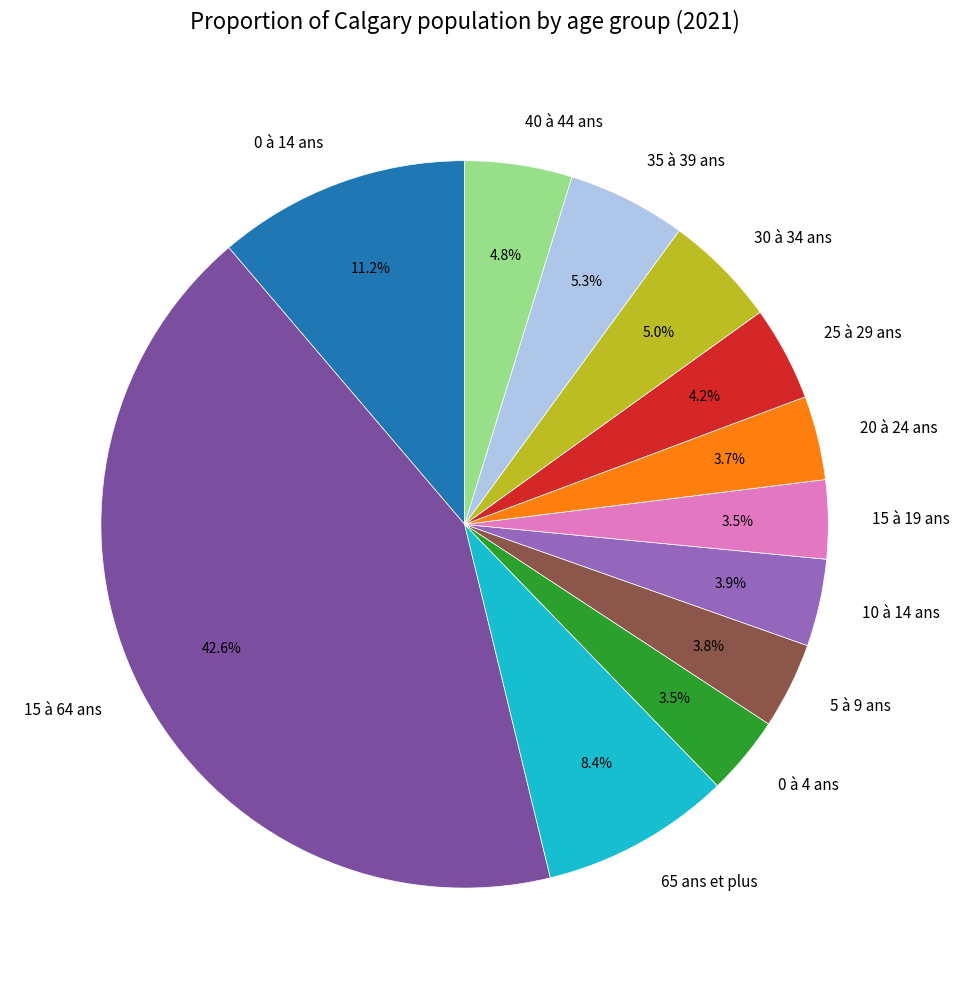

The 30 à 34 ans slice represents 11% of the pie. True or false?

False